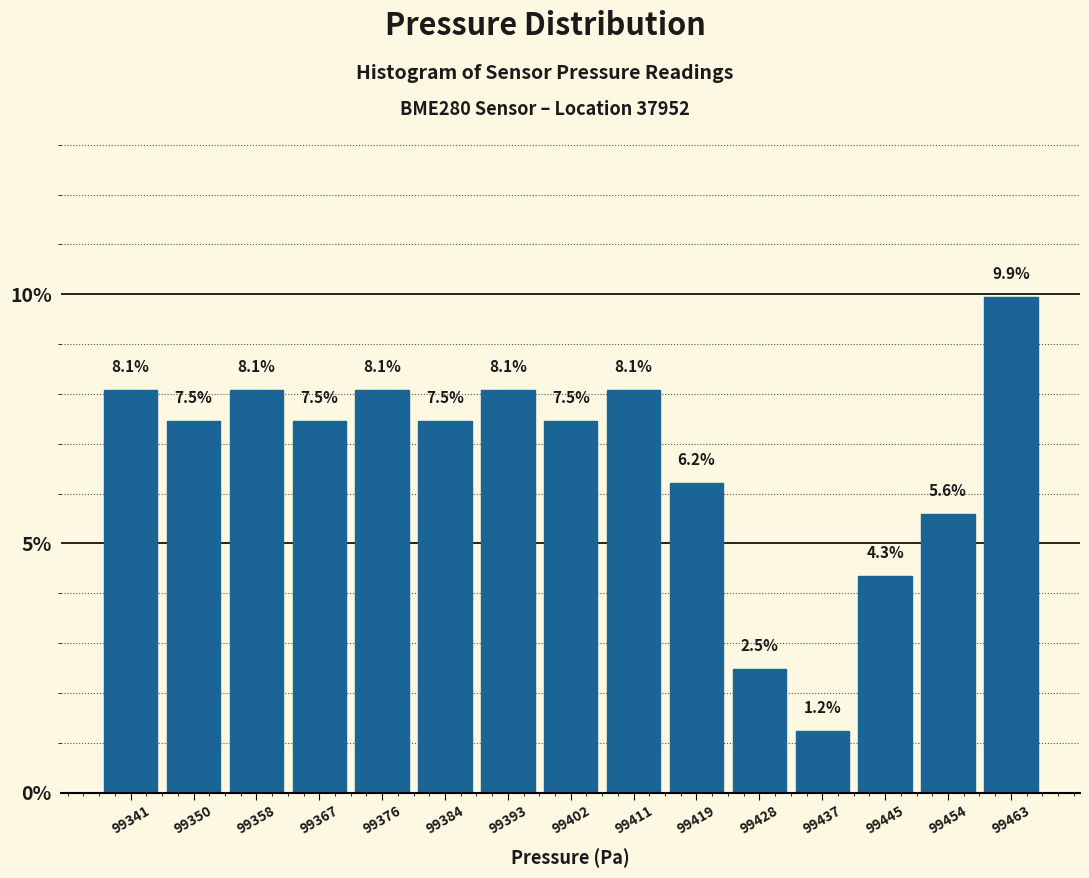

Reading left to right, transcribe this chart: for each bar, give the range it covers on the x-axis and its height. The bar edges are not printed on the chart, so give them approximately, as read against the axis.

99337 to 99346: 8.1
99346 to 99354: 7.5
99354 to 99363: 8.1
99363 to 99372: 7.5
99372 to 99381: 8.1
99381 to 99389: 7.5
99389 to 99398: 8.1
99398 to 99407: 7.5
99407 to 99415: 8.1
99415 to 99424: 6.2
99424 to 99433: 2.5
99433 to 99442: 1.2
99442 to 99450: 4.3
99450 to 99459: 5.6
99459 to 99468: 9.9